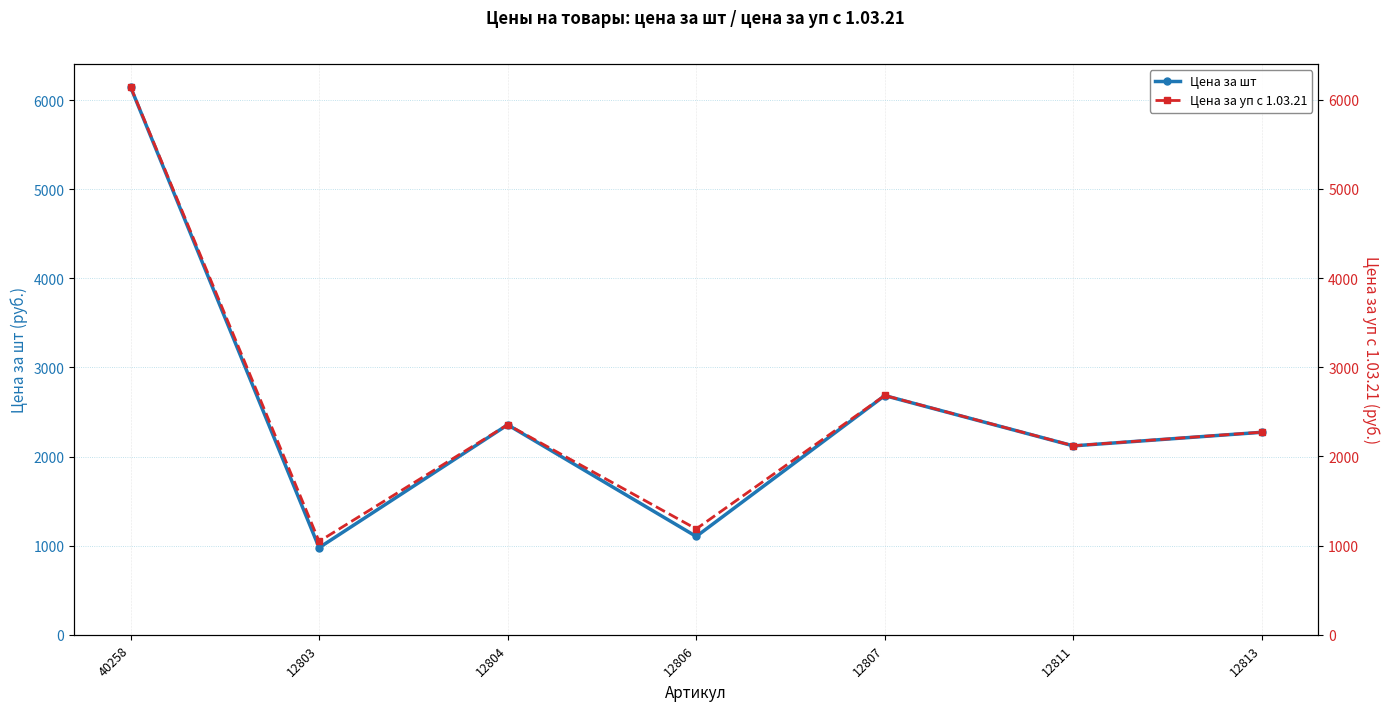

At which label does Цена за уп с 1.03.21 reach its peak?

40258